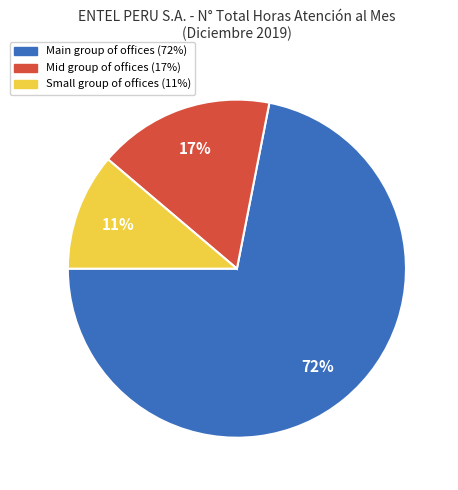

To the nearest percent, what is the difference between the largest and smallest slice percentages?

61%